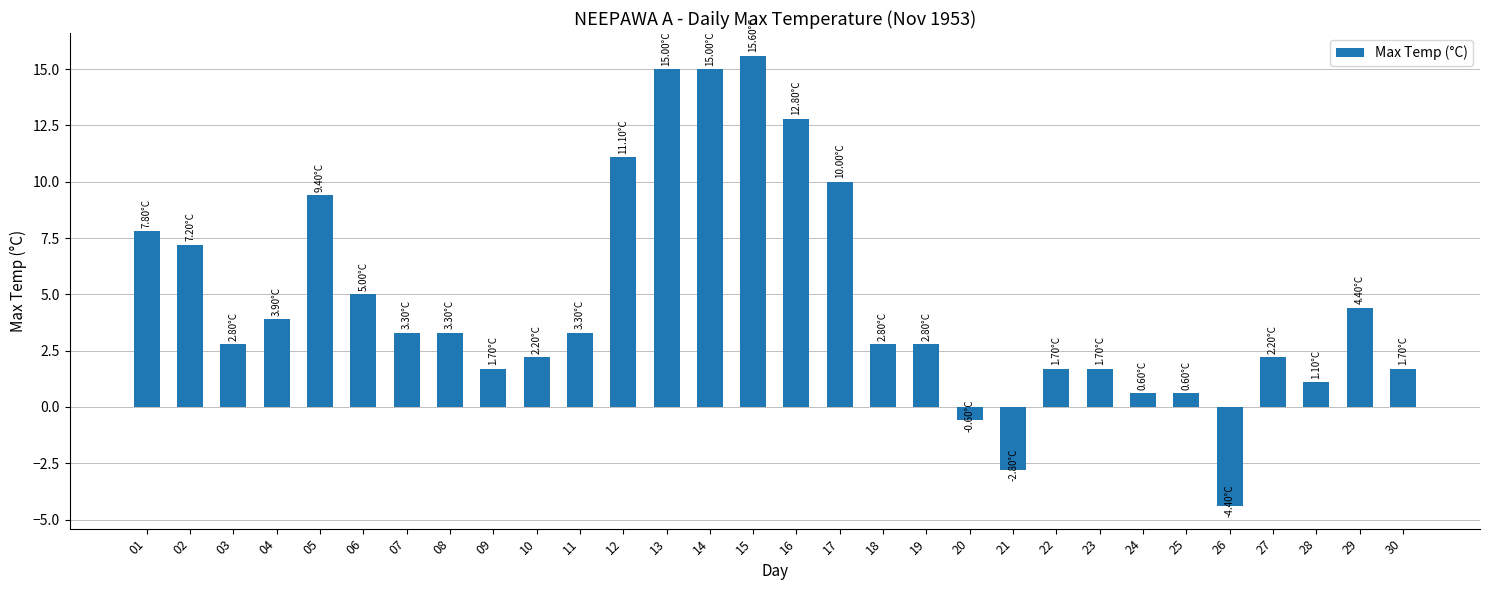

What is the average value?

4.7